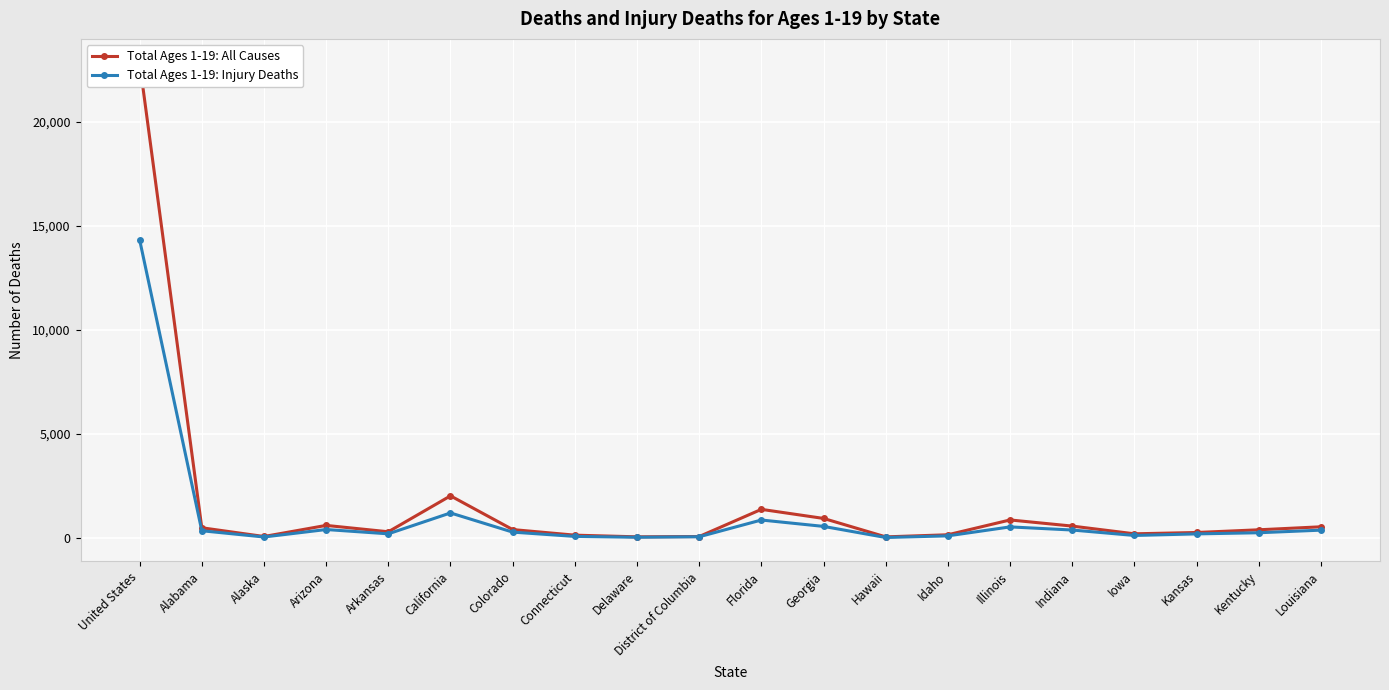

The Total Ages 1-19: All Causes series shows 29 at Hawaii. True or false?

False